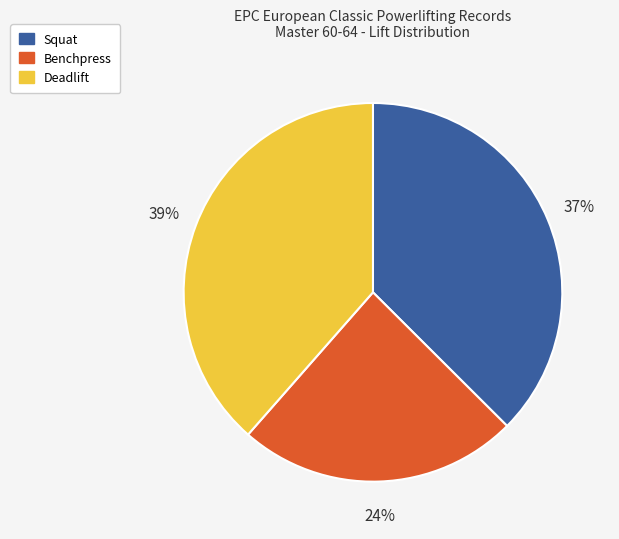

Count the number of slices in the pie.

3